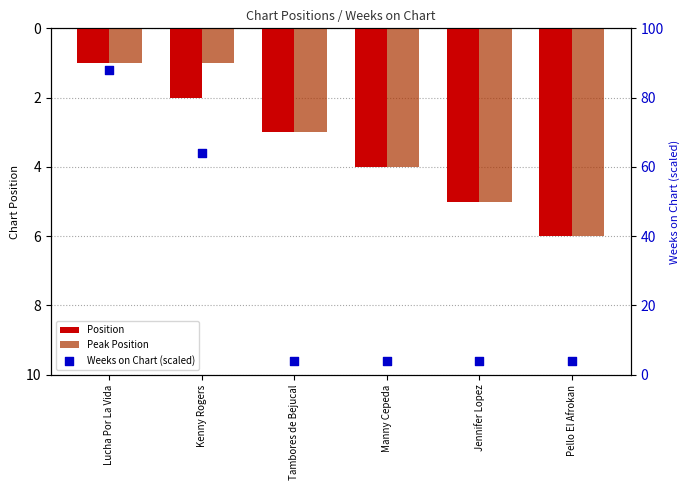

What is the total value across all series at Kenny Rogers?

67